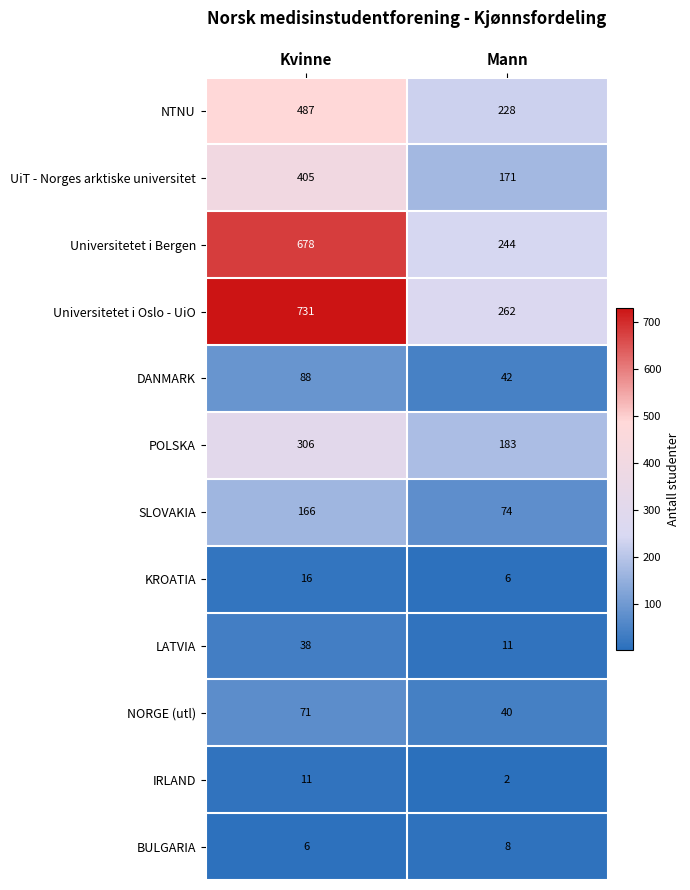

Which label corresponds to the largest value in the chart?

Kvinne